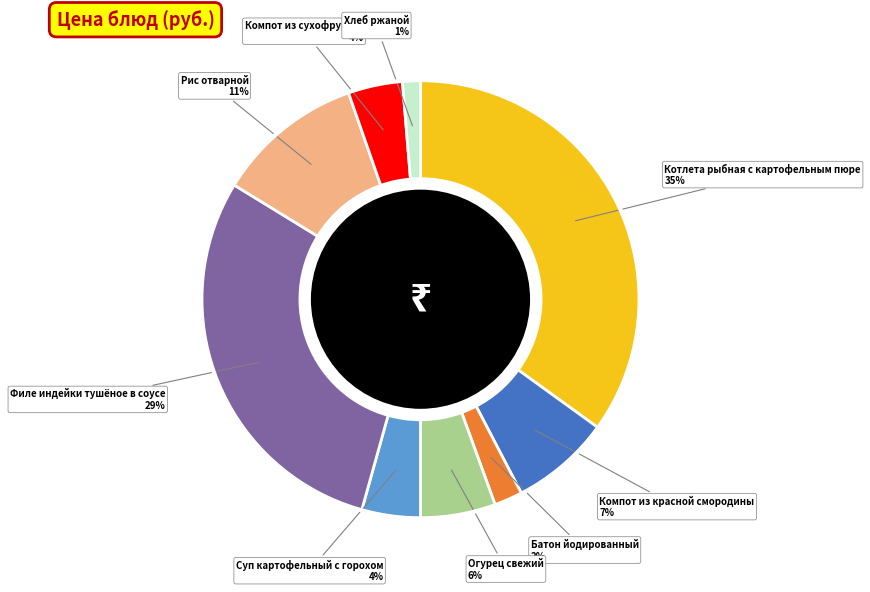

What is the smallest slice in the pie chart?

Хлеб ржаной